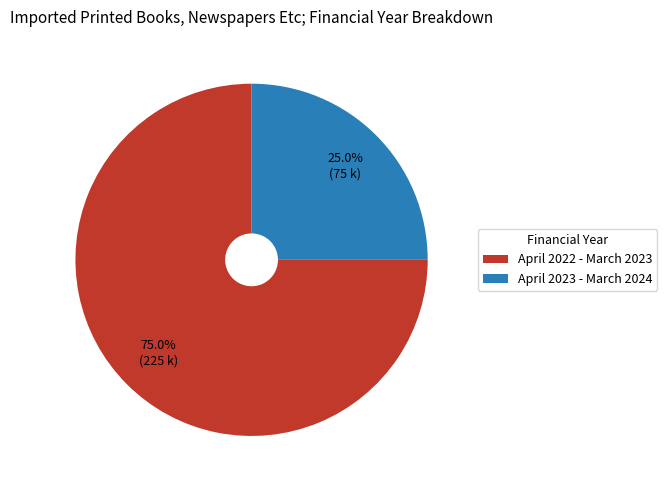

Which slice represents more than half of the pie?

April 2022 - March 2023